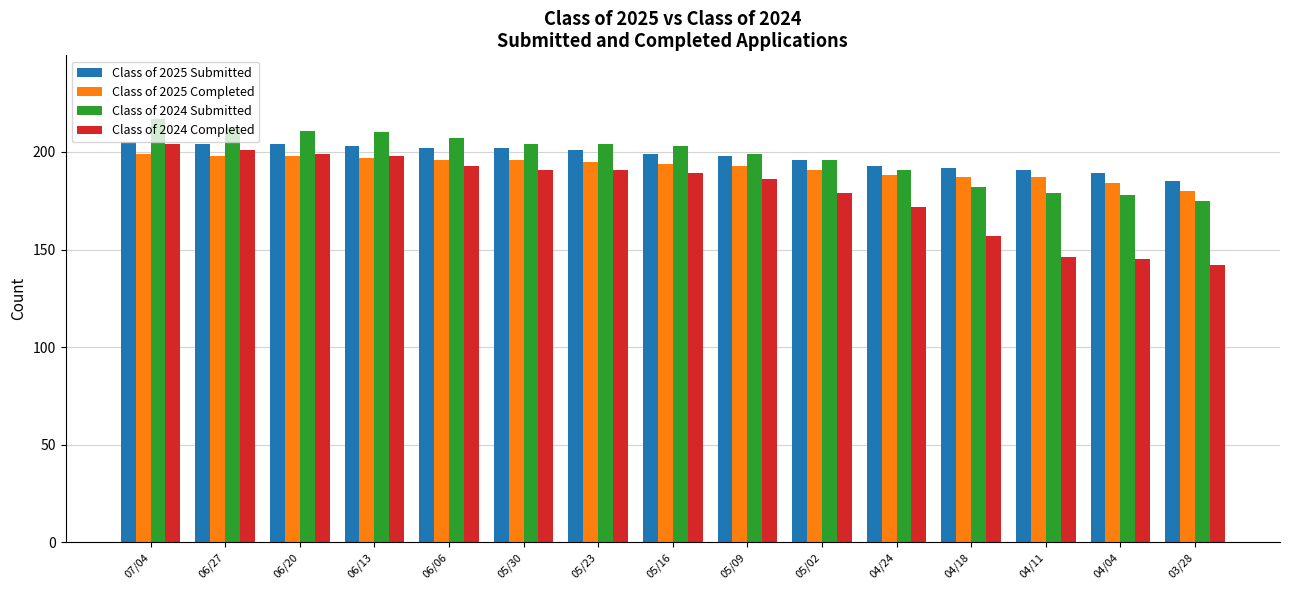

What is the spread (max minus min) of values at 05/23?

13